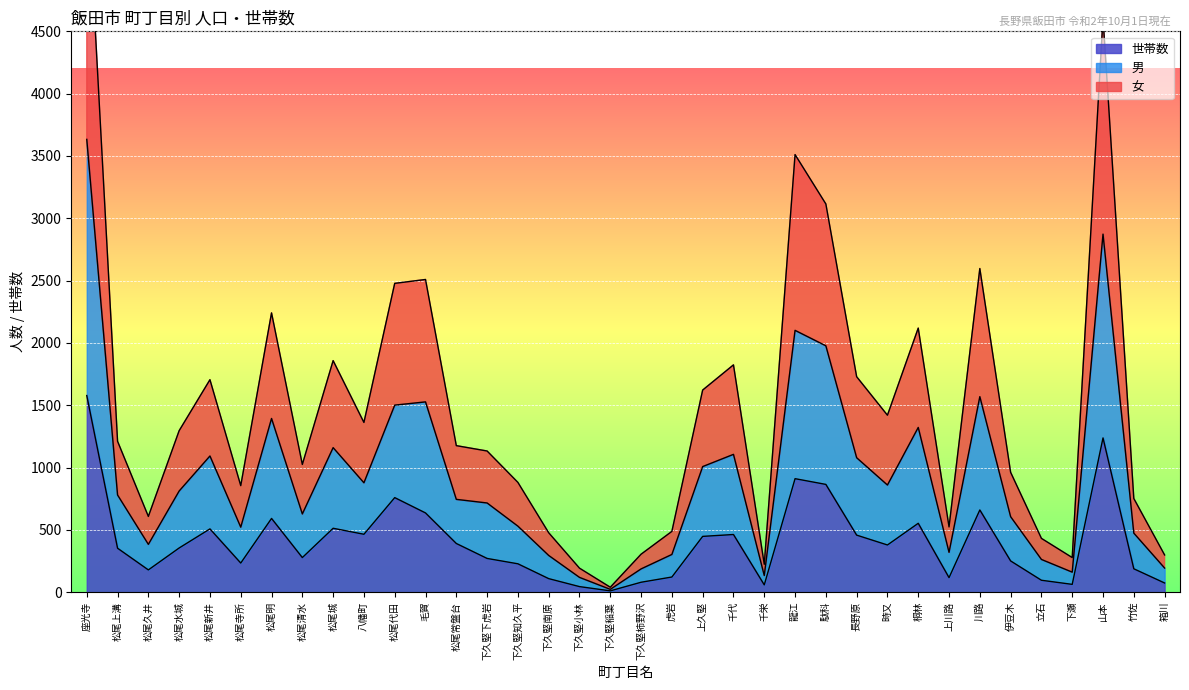

True or false: 女 and 世帯数 cross at least once.

False